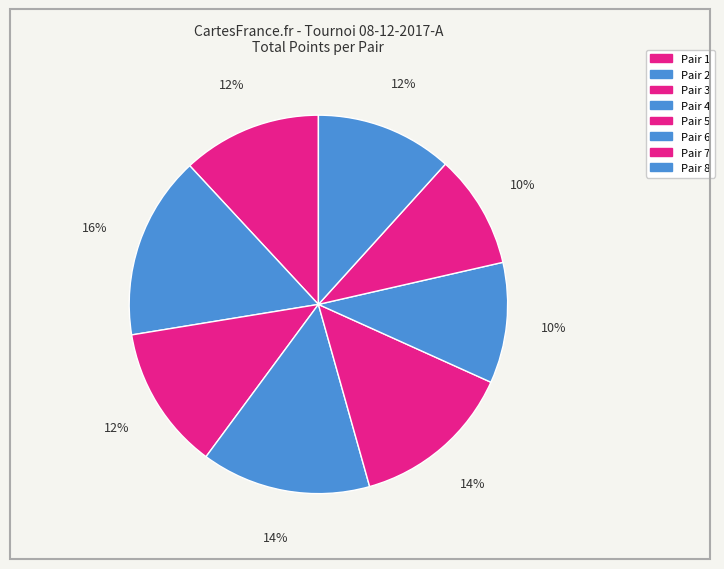

How many slices are in this pie chart?

8